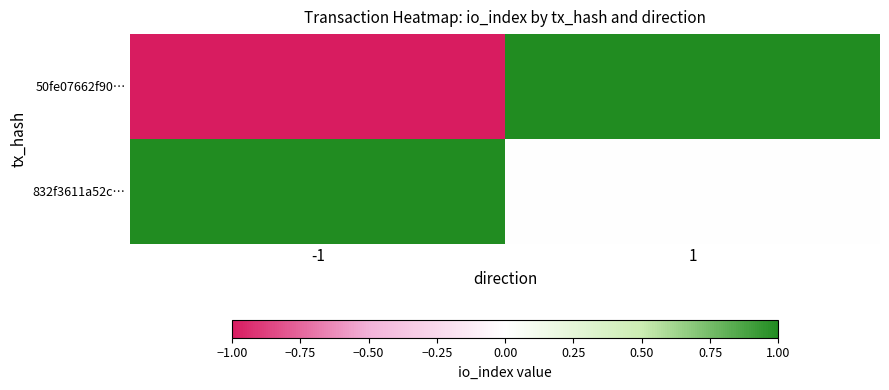

Rank the series by their maximum value, from highest to lowest.

50fe07662f90…, 832f3611a52c…